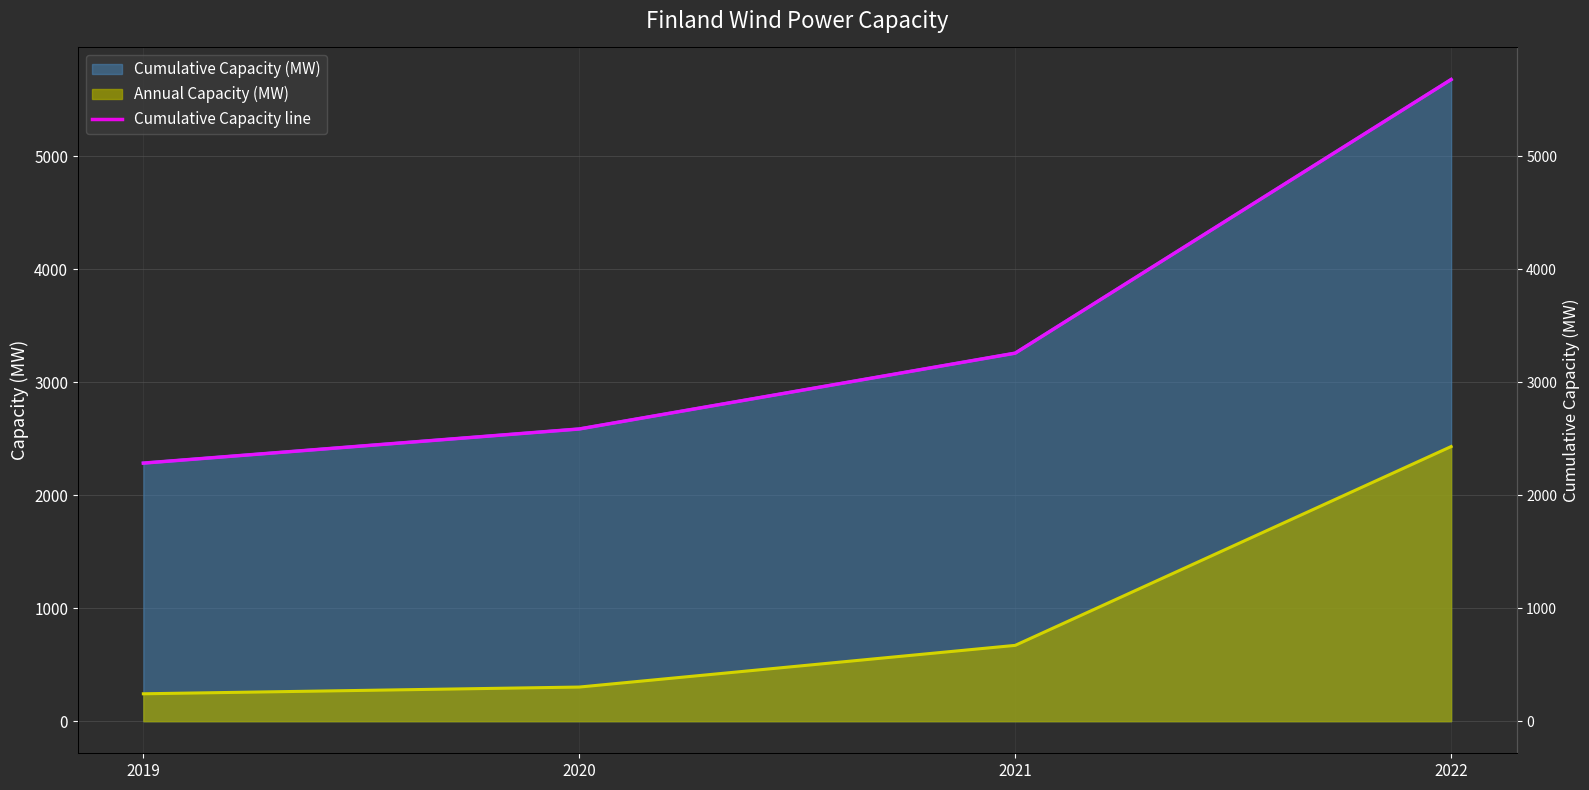

What is the difference between the second highest and minimum values?

973.0